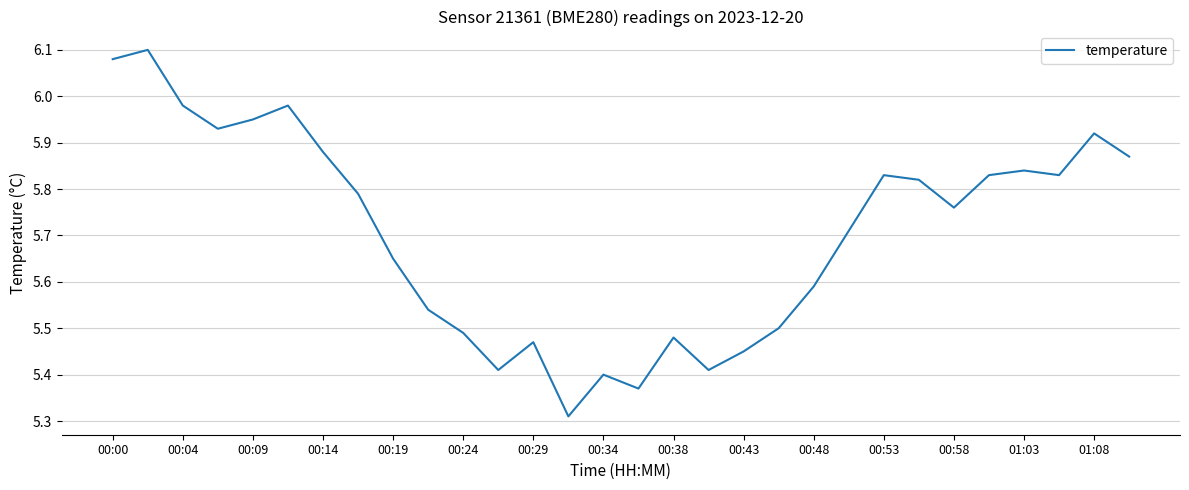

What is the difference between the maximum and minimum values?

0.8